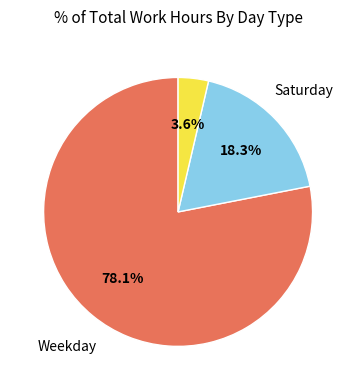

Does any single category account for the majority?

Yes